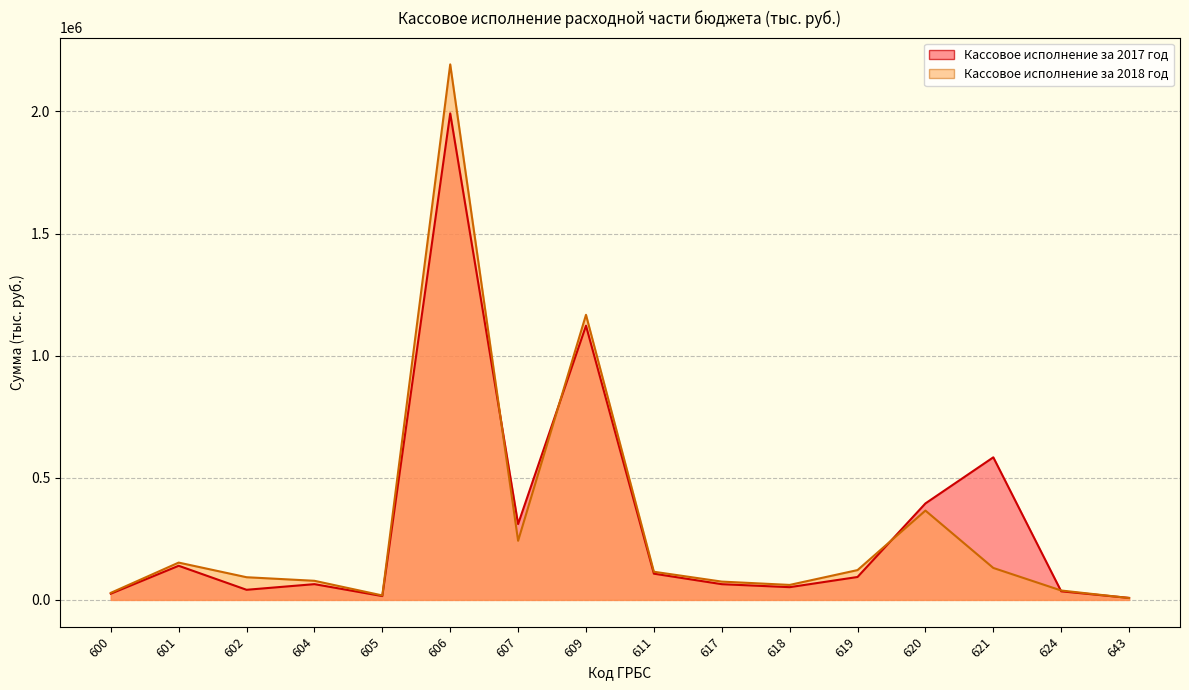

Rank the series by their average value, from lowest to highest.

Кассовое исполнение за 2018 год, Кассовое исполнение за 2017 год